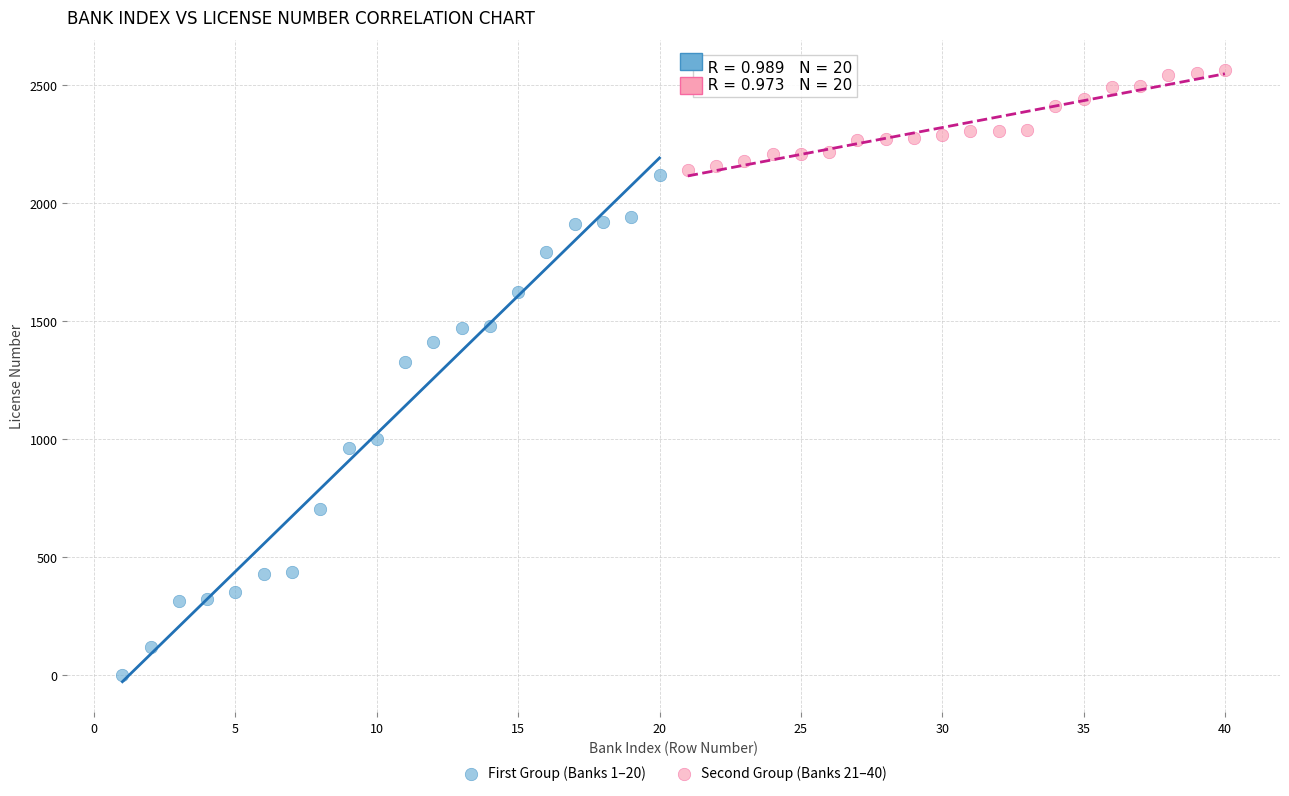

What are all the series names shown in the legend?

First Group (Banks 1–20), Second Group (Banks 21–40)